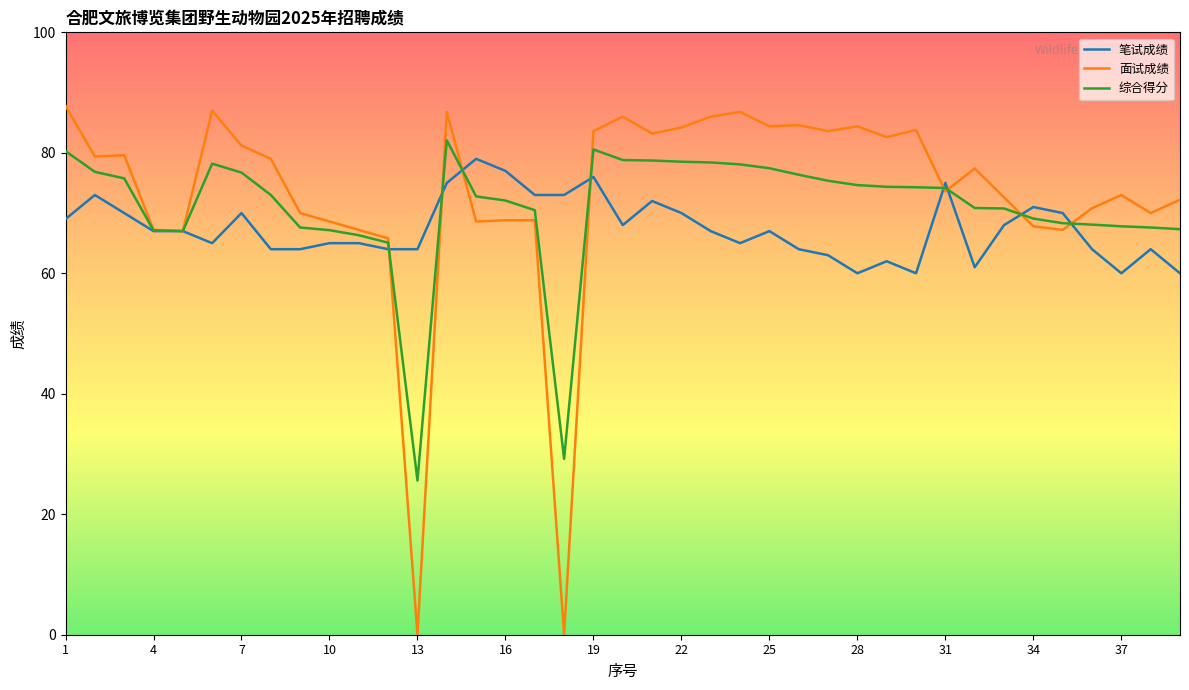

Which series has the widest spread of values?

面试成绩